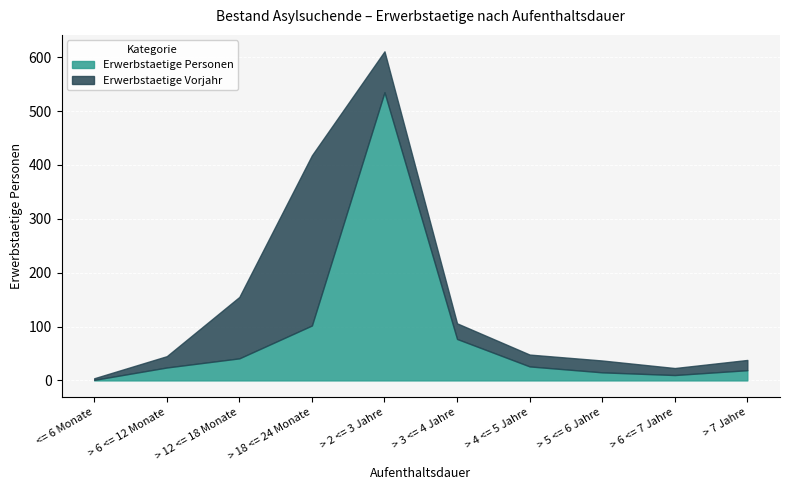

Which label corresponds to the largest value in the chart?

> 2 <= 3 Jahre